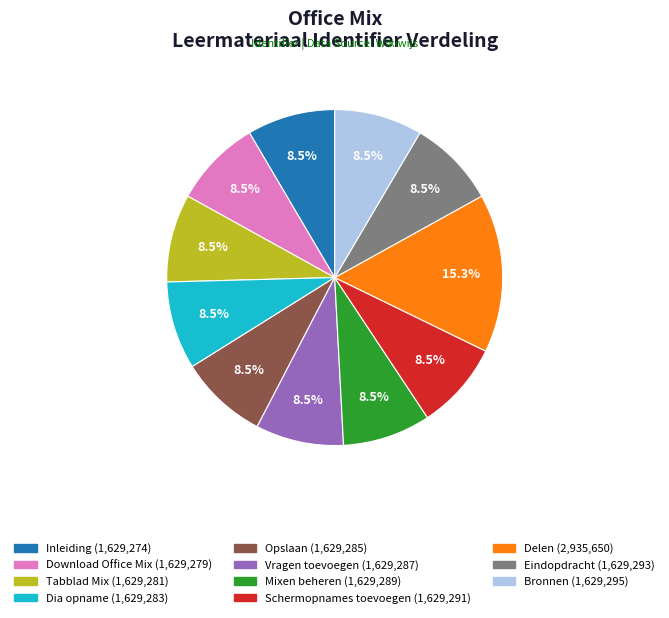

What is the ratio of the value at Download Office Mix to the value at Mixen beheren?

1.0